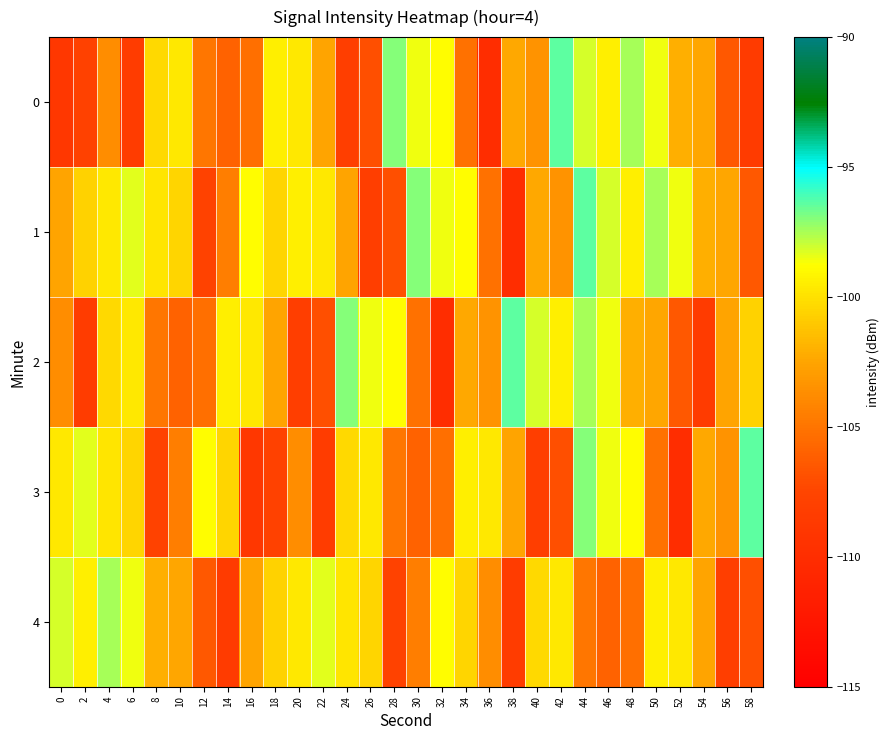

At 2, list the series in order from largest to smallest.

3, 4, 1, 0, 2